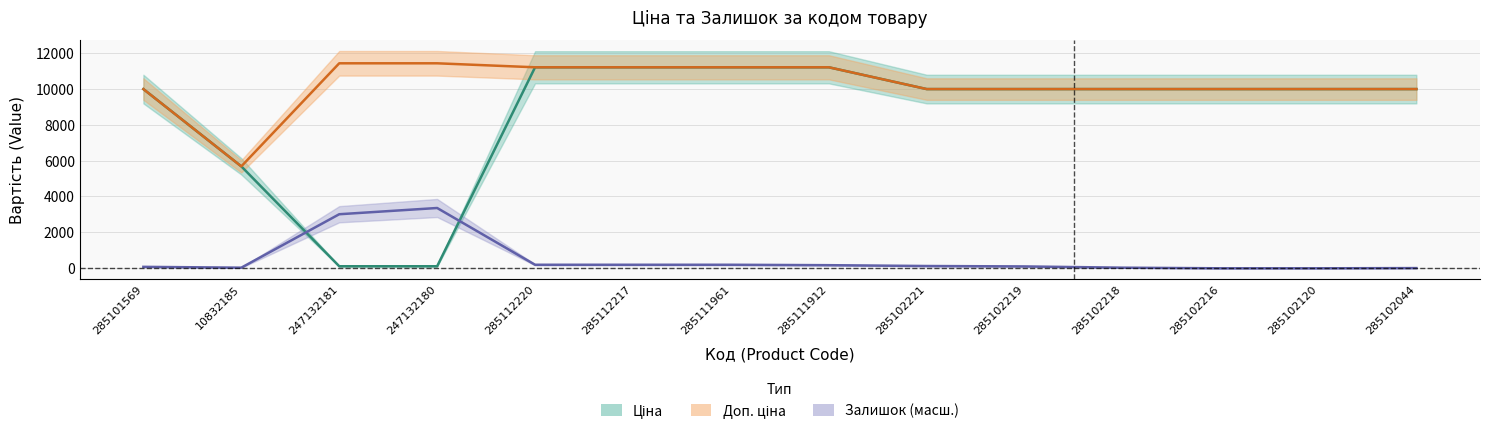

How many intersections are there between Залишок and Ціна?

2